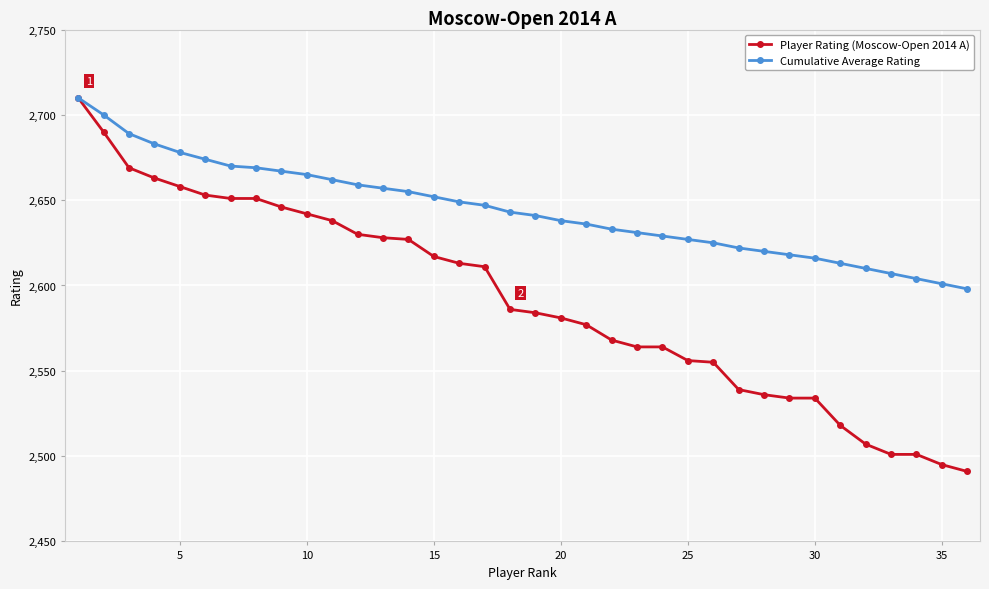

What is the value of the Cumulative Average Rating point at the 15th from the left?

2652